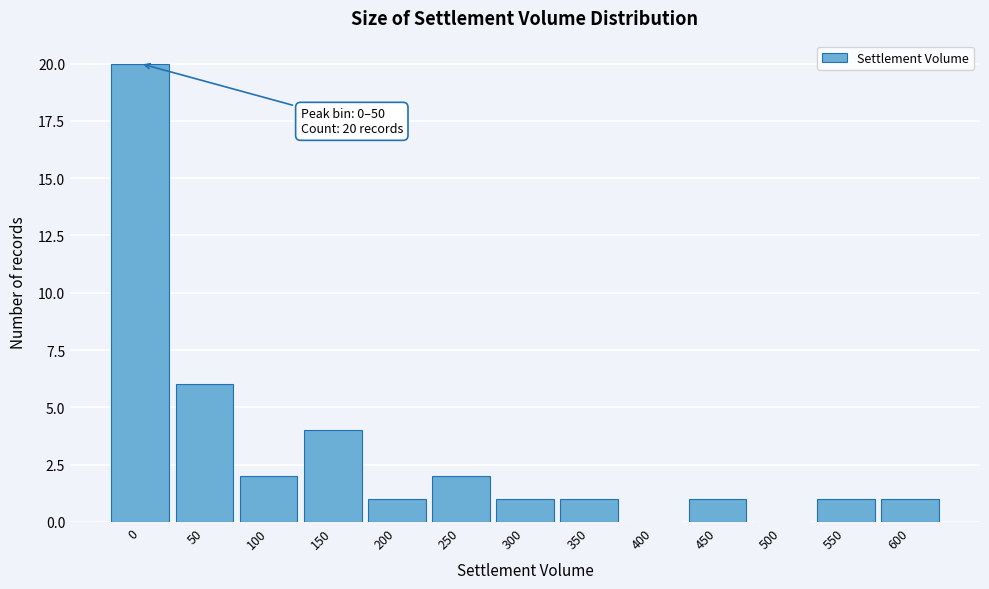

Reading left to right, extract all data points from this chart.

0=20	50=6	100=2	150=4	200=1	250=2	300=1	350=1	400=0	450=1	500=0	550=1	600=1